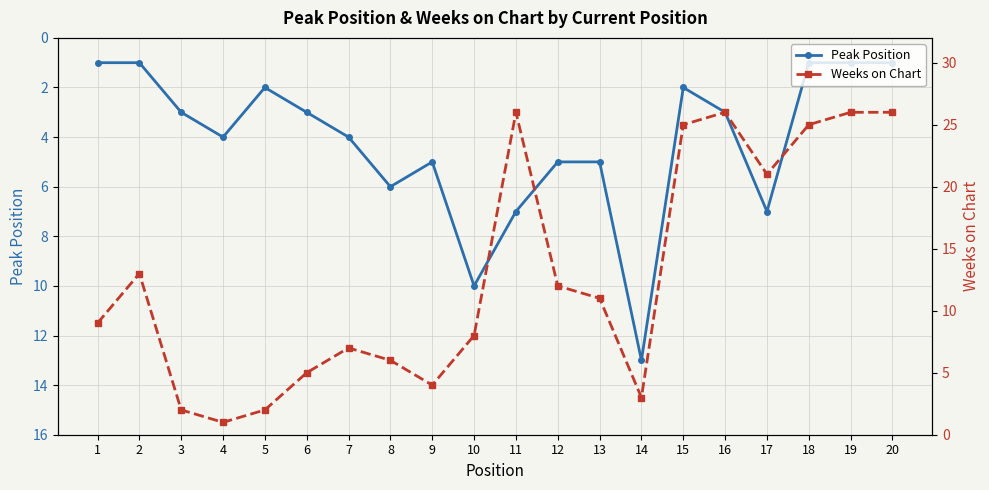

Is this an area chart (filled region under the line)?

No